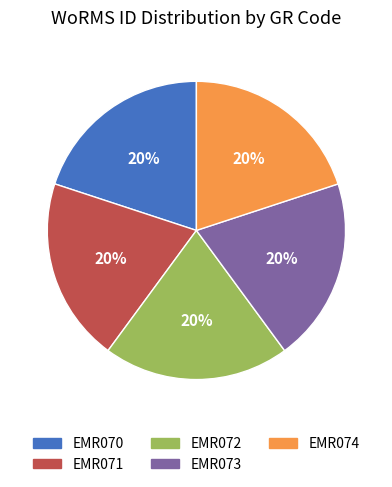

To the nearest percent, what portion does EMR071 represent?

20%